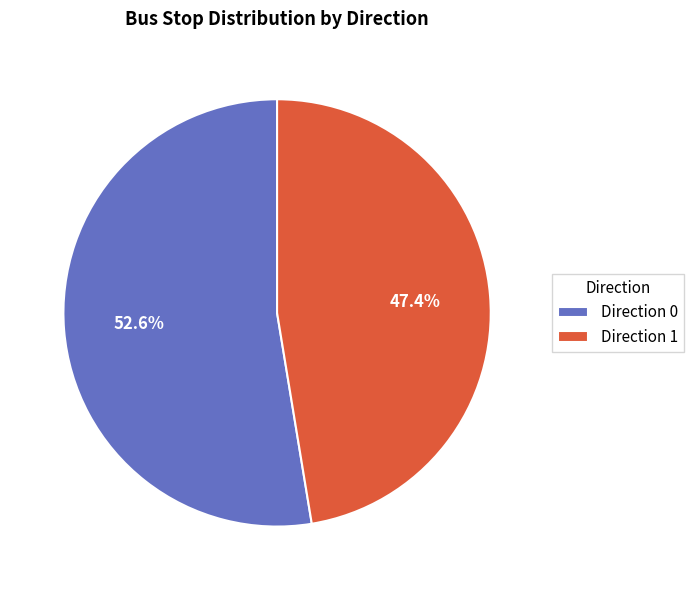

To the nearest percent, what is the combined percentage of Direction 0 and Direction 1?

100%